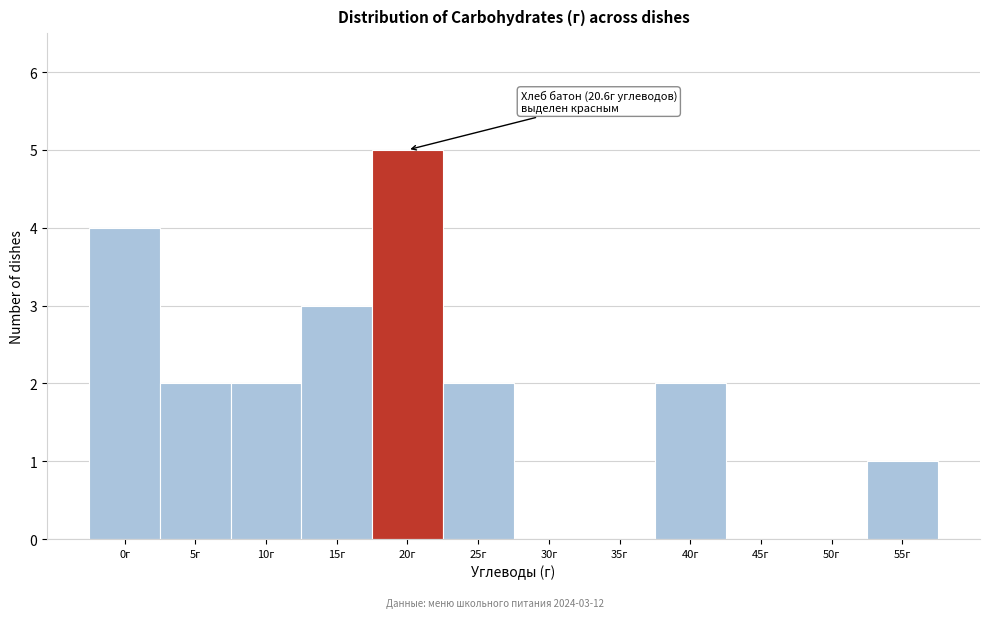

Reading left to right, list all the values displayed in this chart.

0г=4	5г=2	10г=2	15г=3	20г=5	25г=2	30г=0	35г=0	40г=2	45г=0	50г=0	55г=1